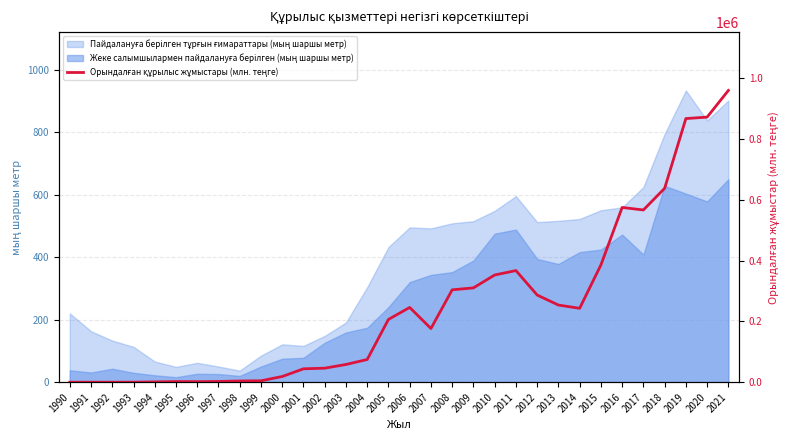

Count the number of categories in the chart.

32